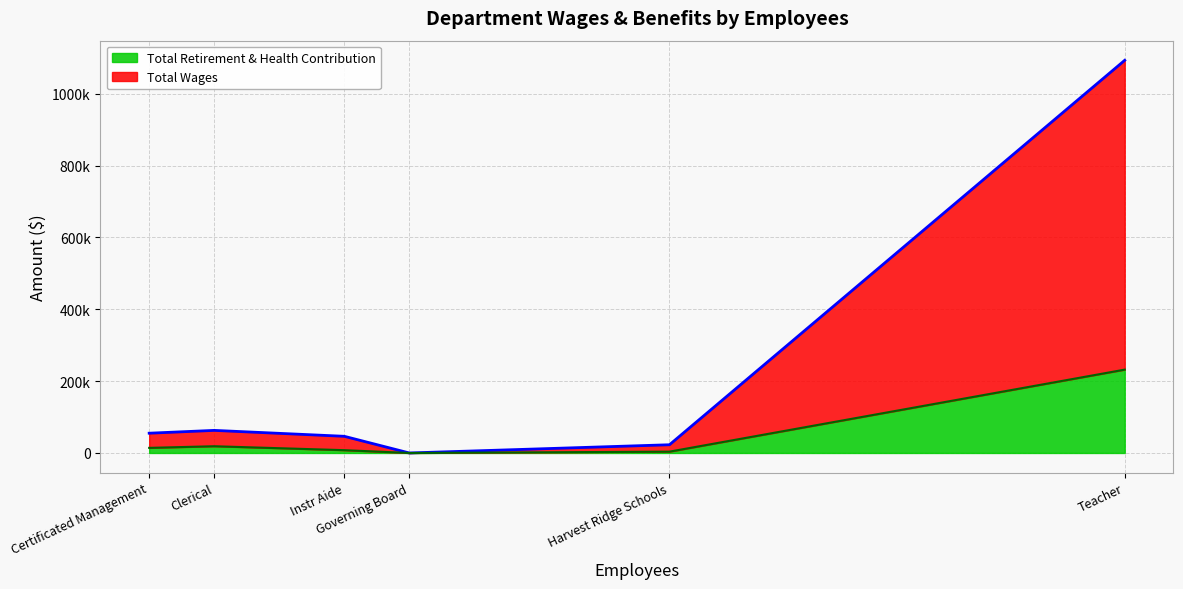

At which category is the sum across all series the highest?

Teacher